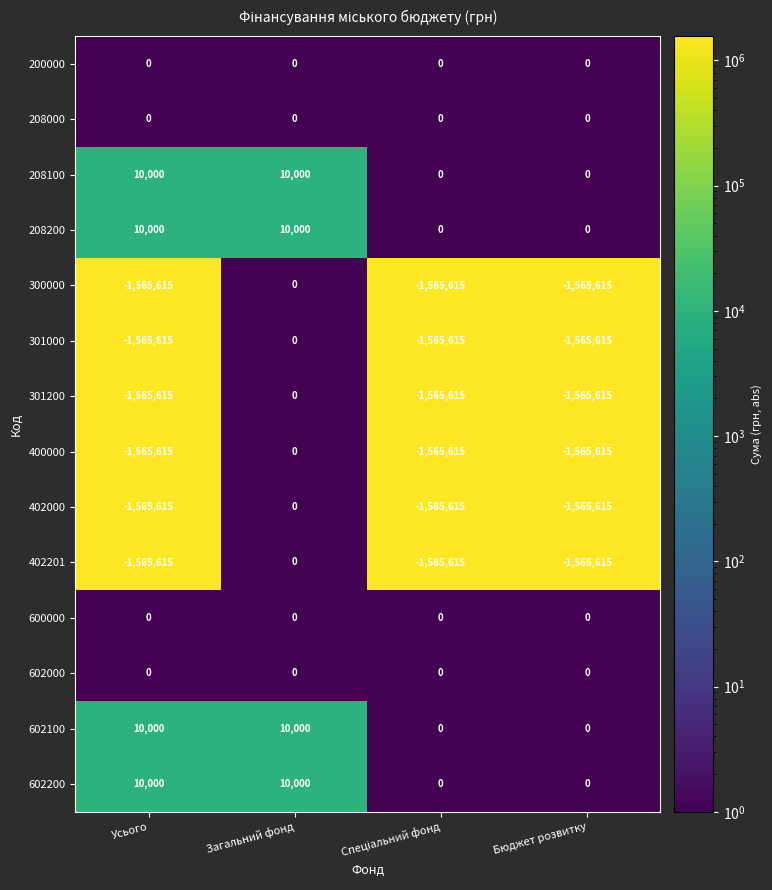

What is the average value of the 402000 series?

-1174211